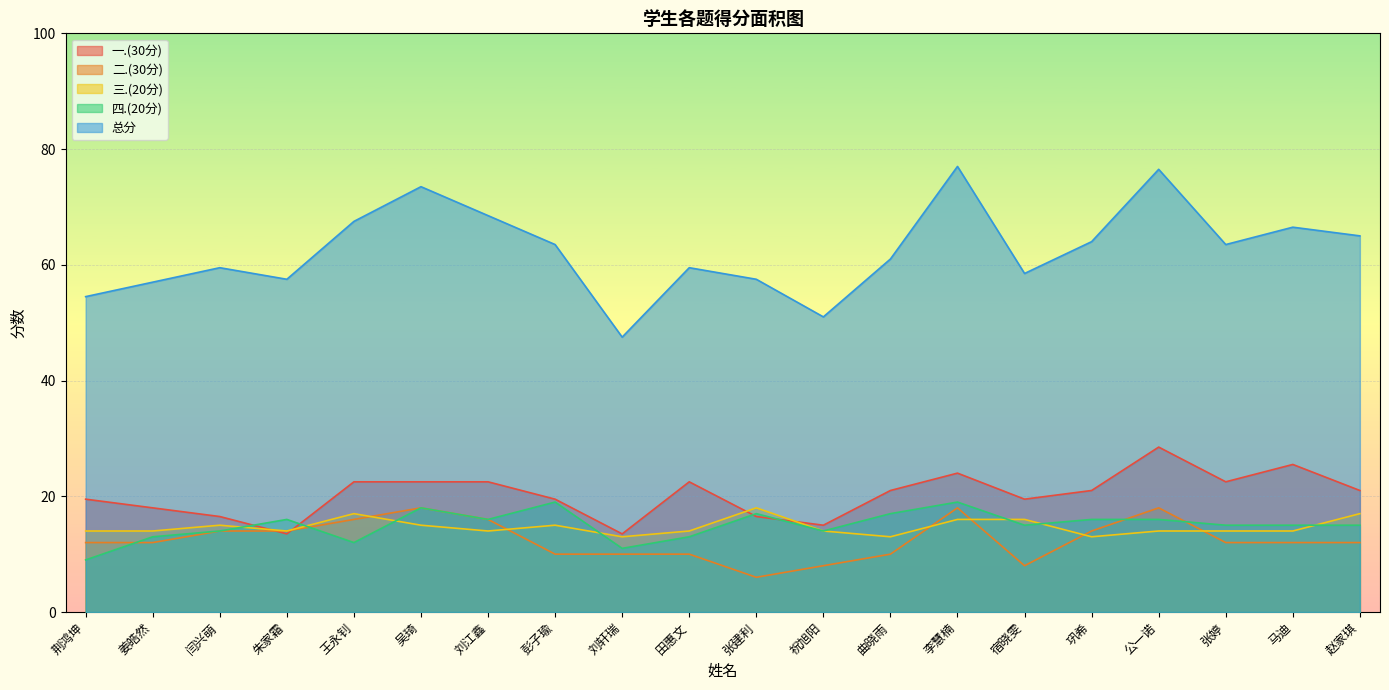

What is the label of the 7th point from the right?

李慧楠